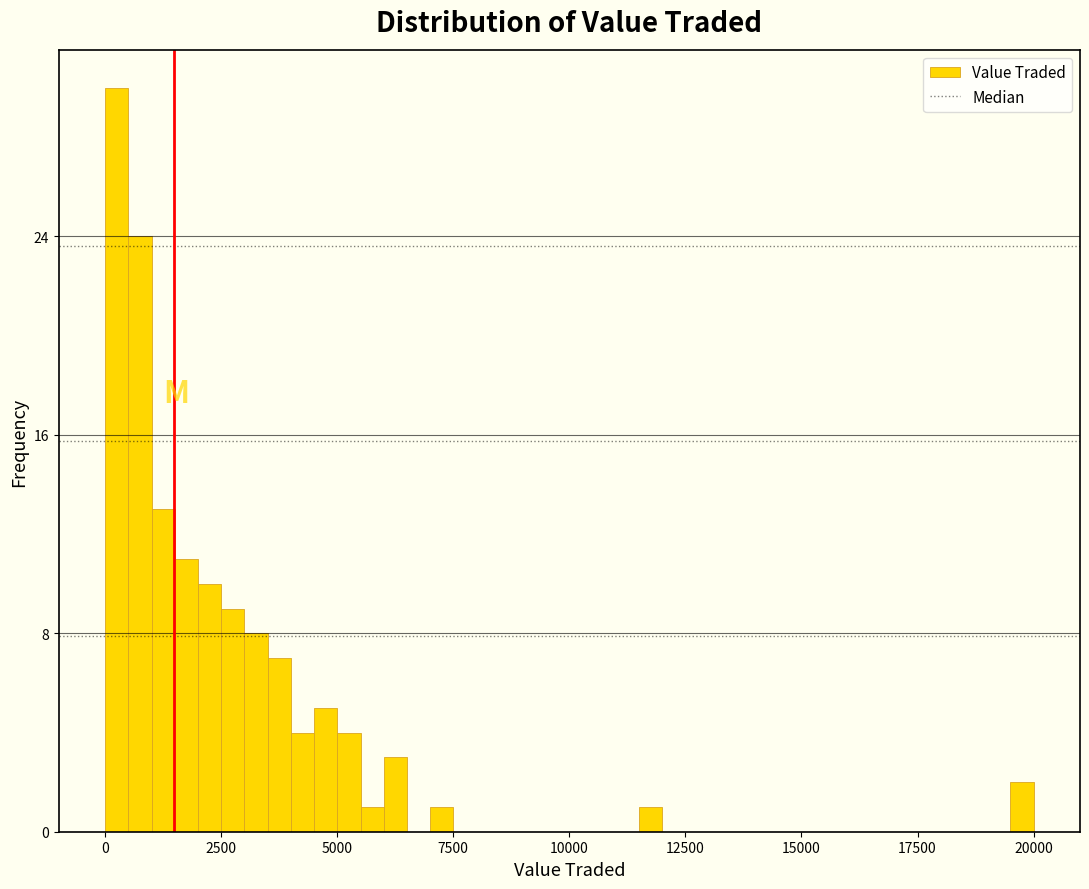

Around what value on the x-axis is the tallest bar? Give the approximate position of its centre, as read against the axis.

500